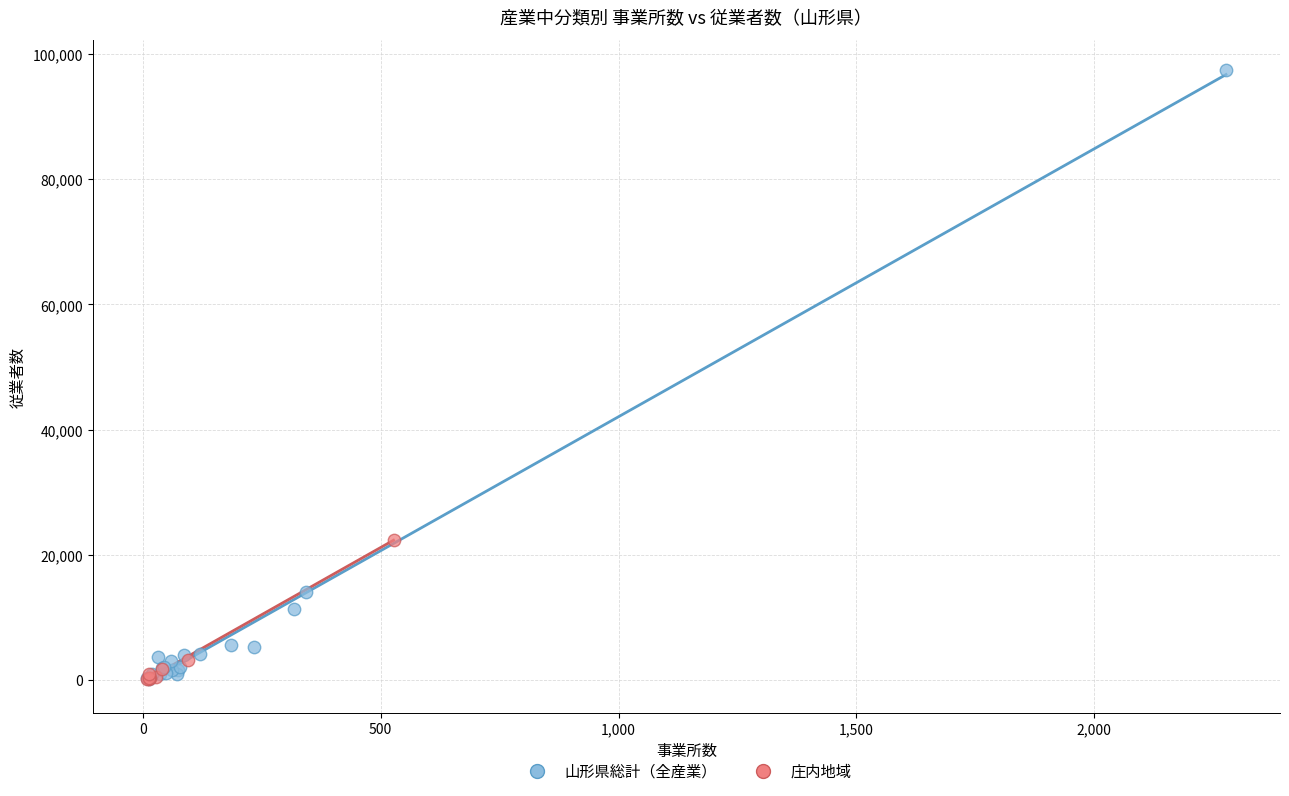

Which series reaches the maximum Y coordinate?

山形県総計（全産業）